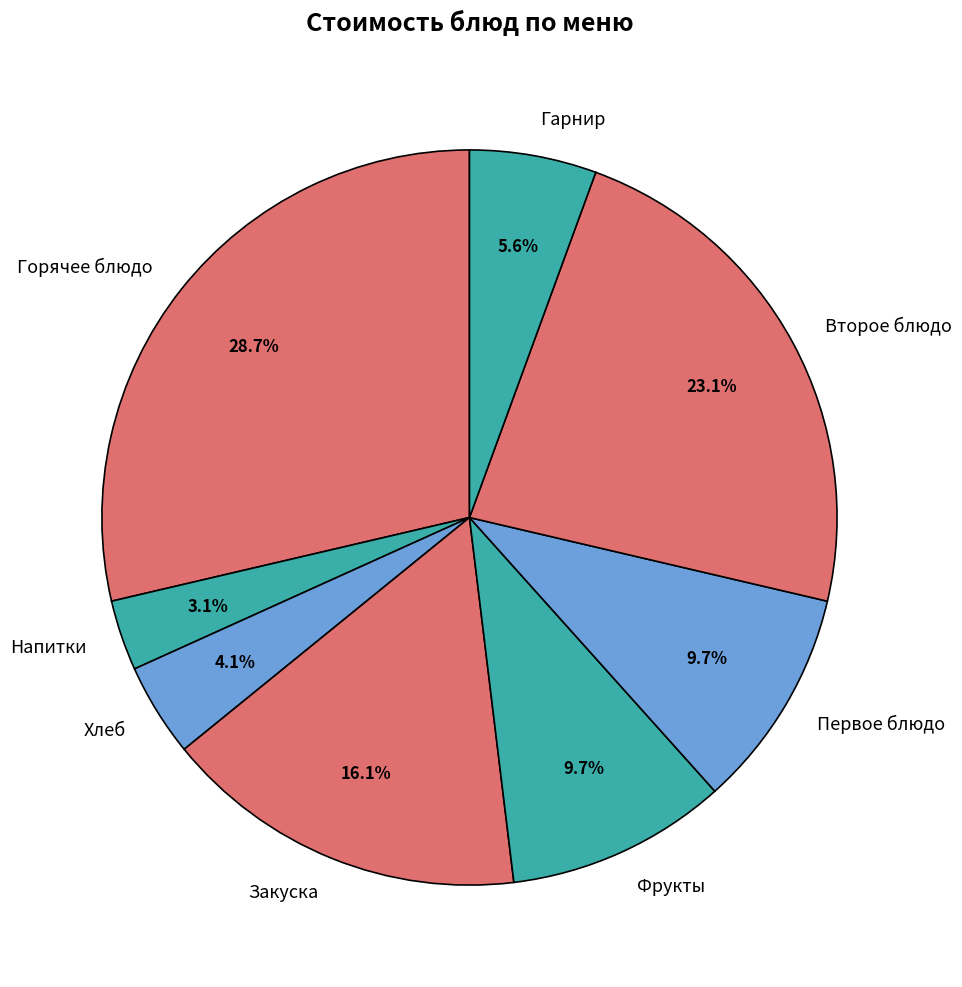

Which has a higher value, Гарнир or Второе блюдо?

Второе блюдо